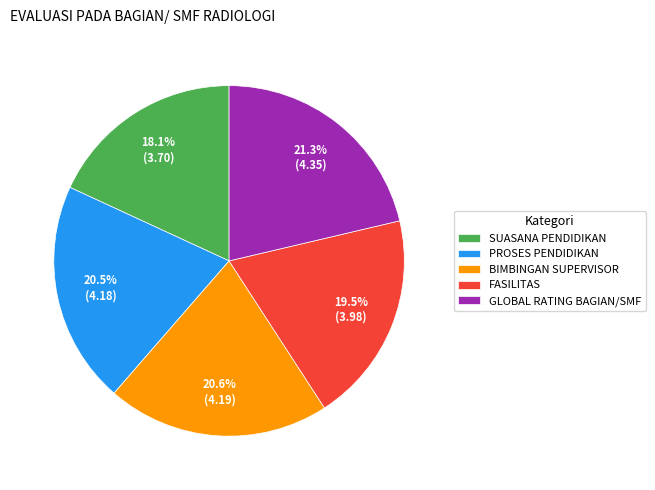

Is it true that FASILITAS is 32% of the pie?

False